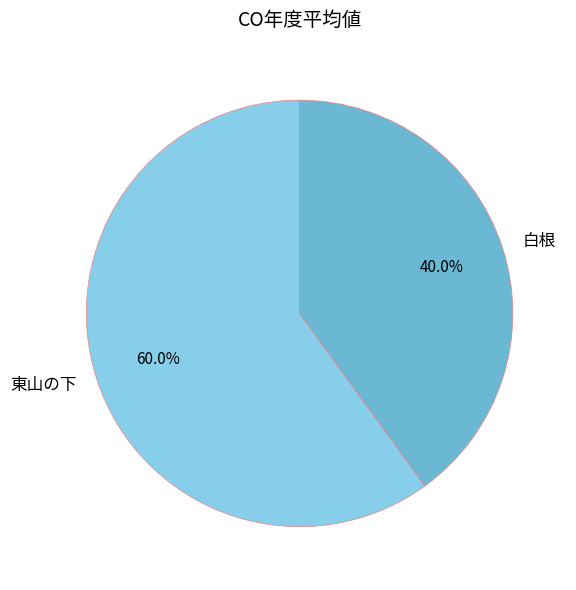

Is it true that 東山の下 is 68% of the pie?

False